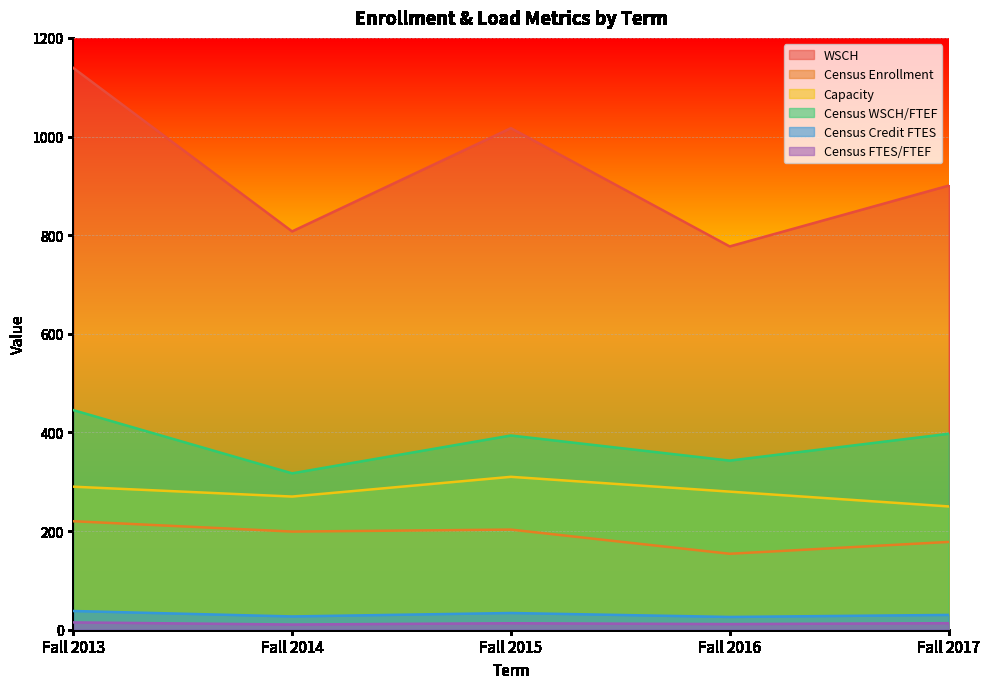

What is the difference between the Capacity values at Fall 2015 and Fall 2017?

60.0